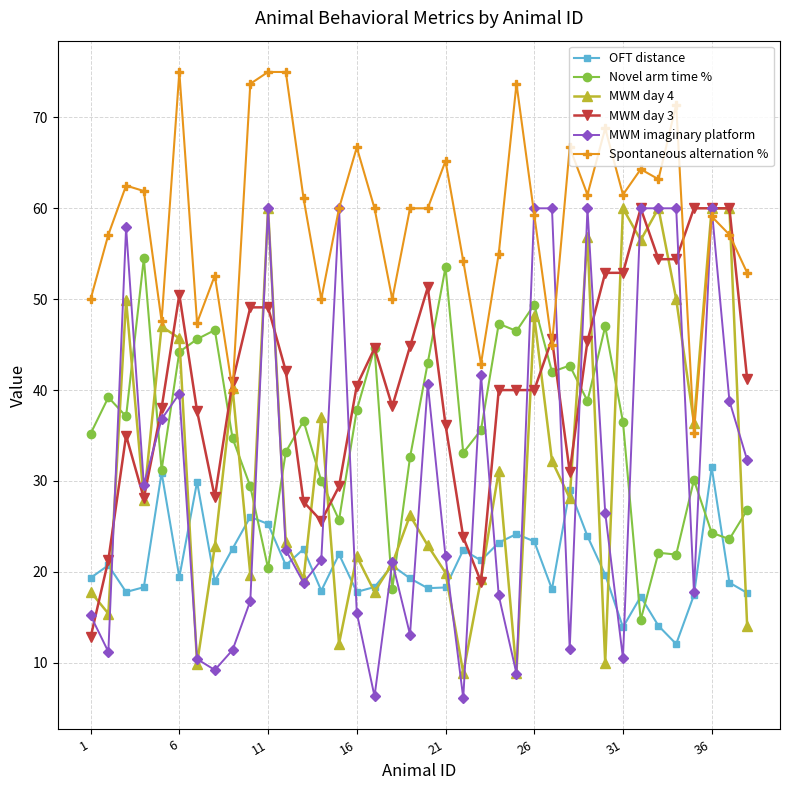

Which series ends up on top after the final intersection of Novel arm time % and MWM imaginary platform?

MWM imaginary platform